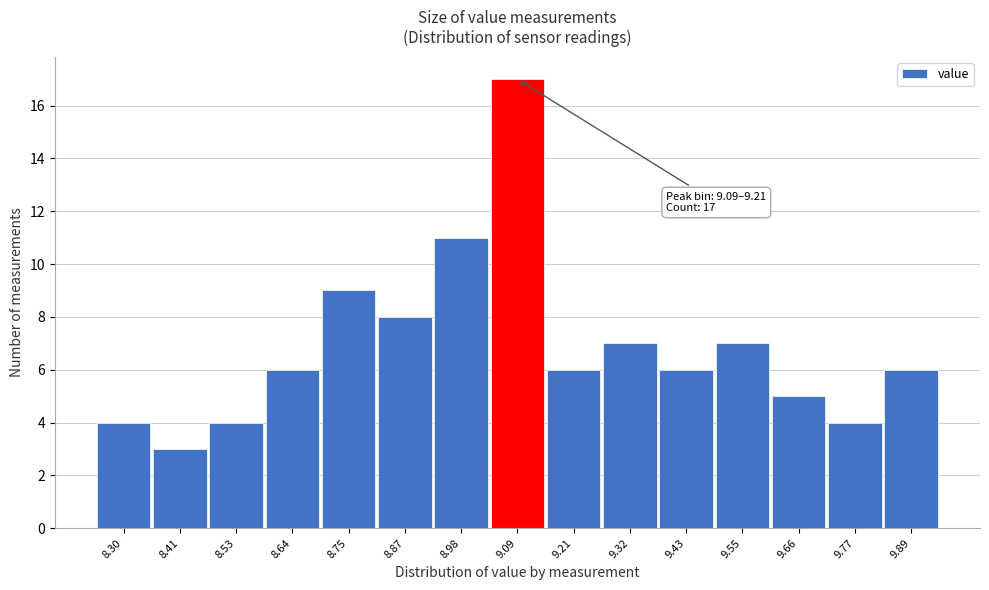

Reading left to right, transcribe all the data shown in this chart.

4	3	4	6	9	8	11	17	6	7	6	7	5	4	6